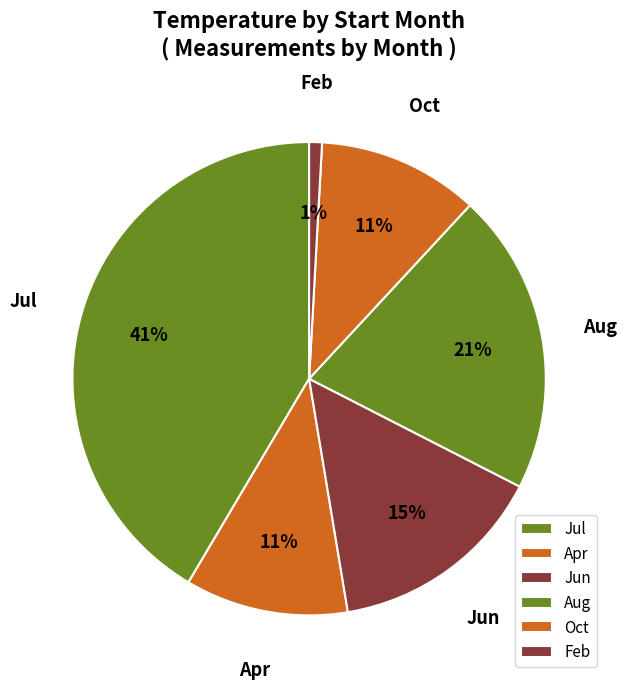

To the nearest percent, what is the average slice percentage?

17%